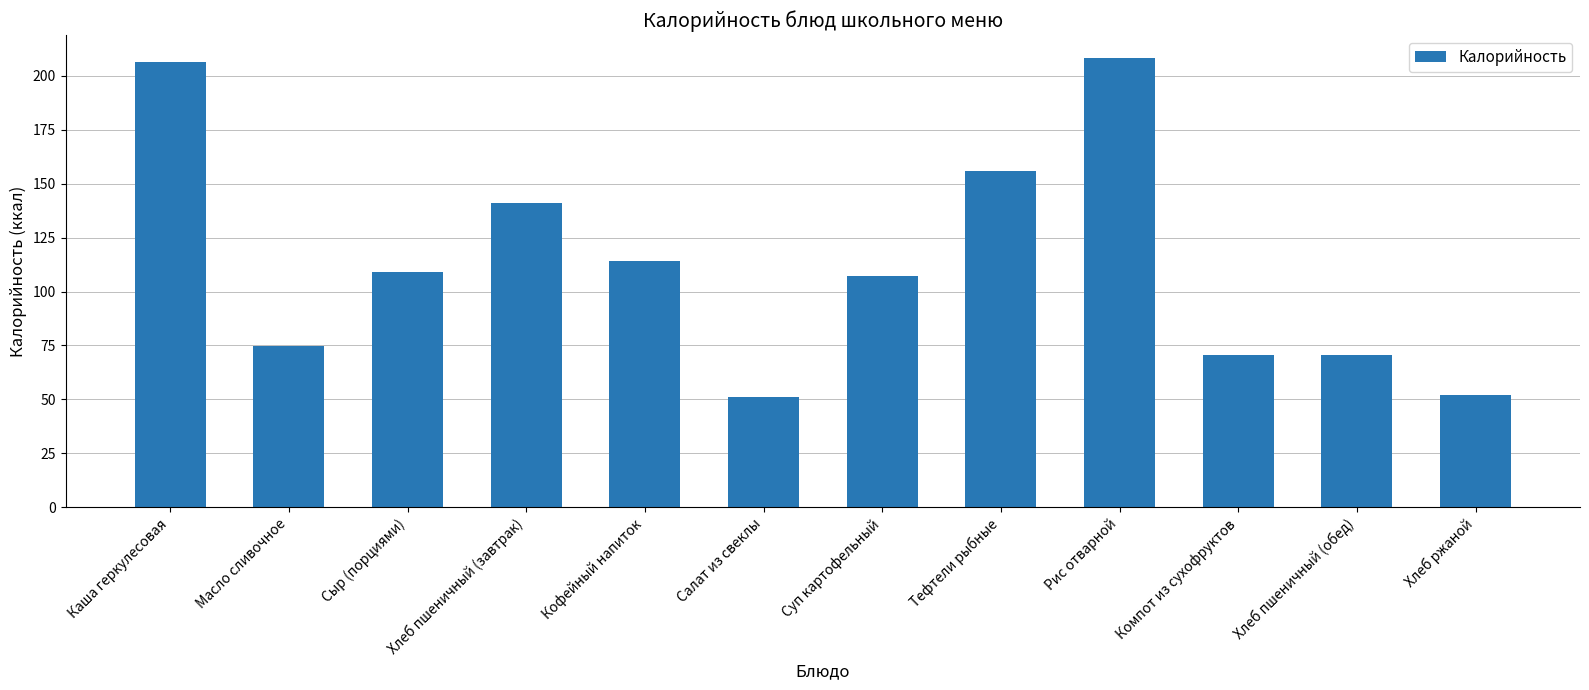

Read the value at Суп картофельный.

107.2